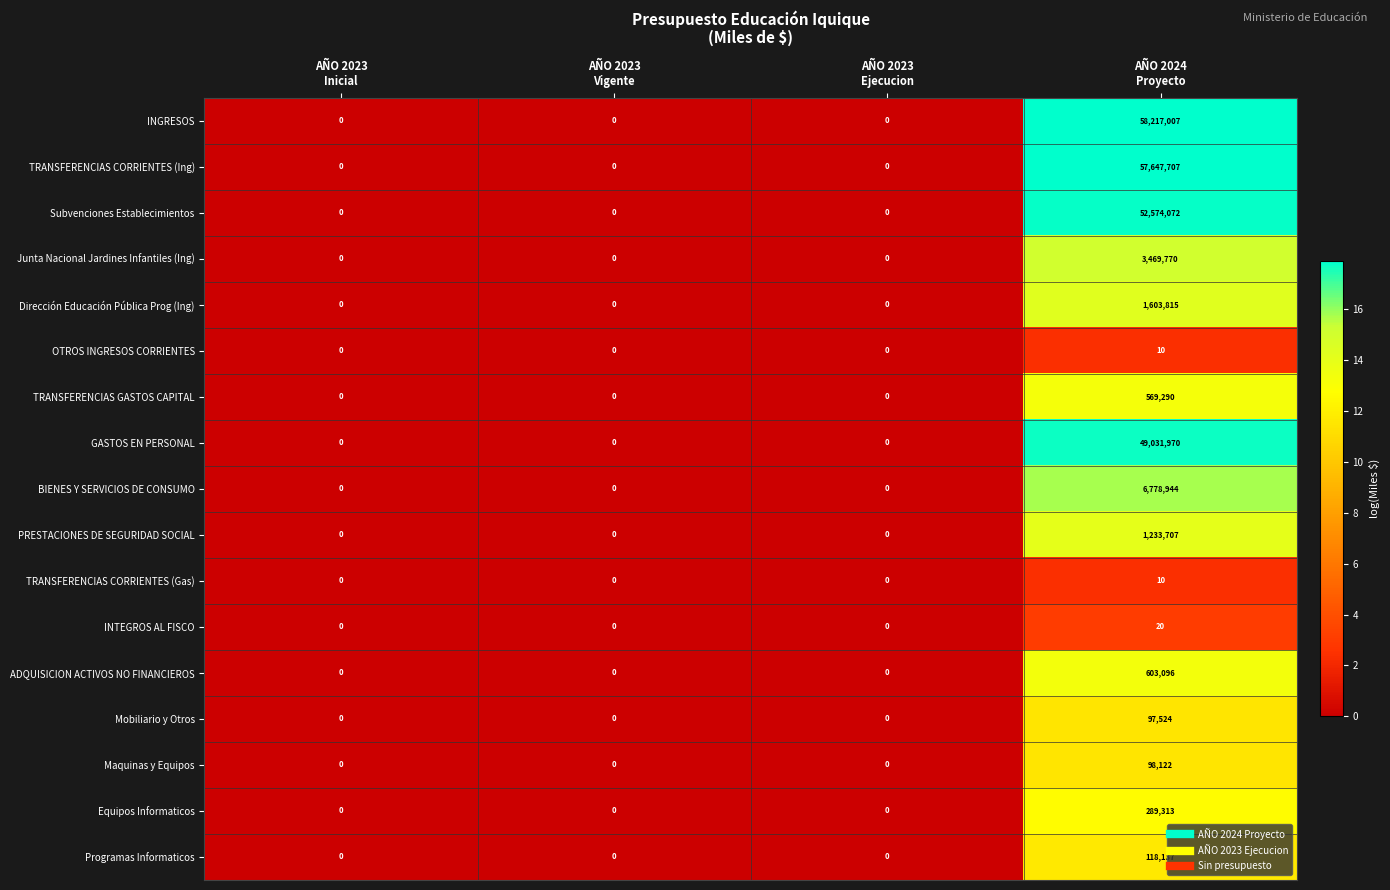

Which series has the largest total across all categories?

INGRESOS